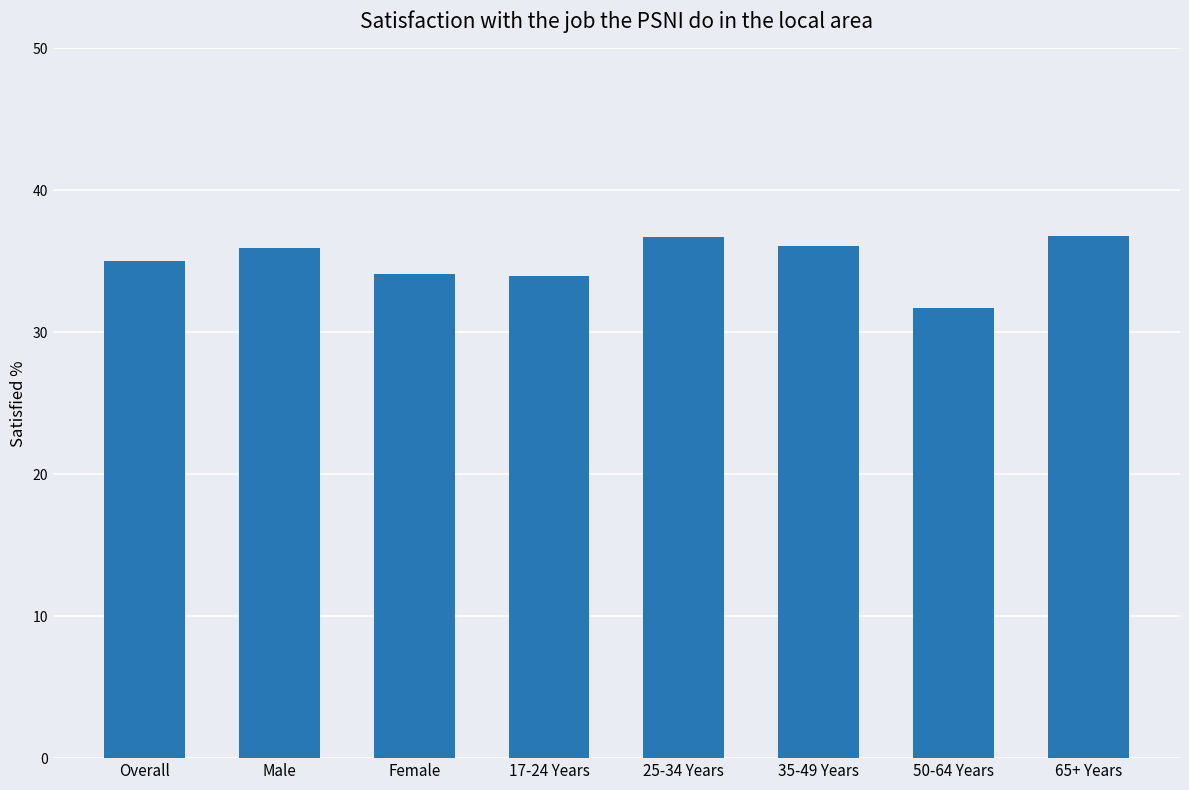

What is the difference between the maximum and minimum values?

5.1